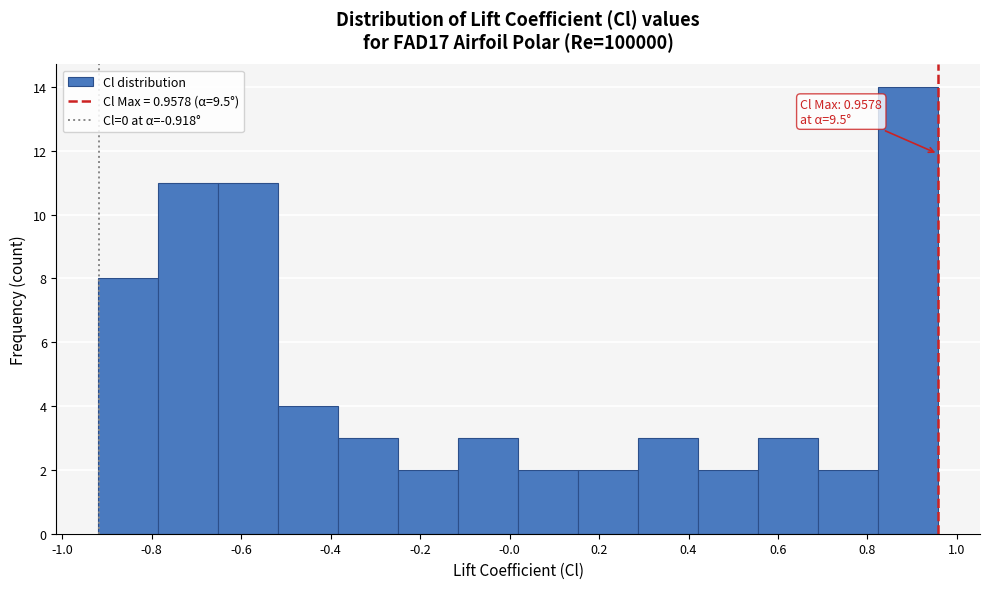

Which range on the x-axis has the tallest bar?

0.82 to 0.96